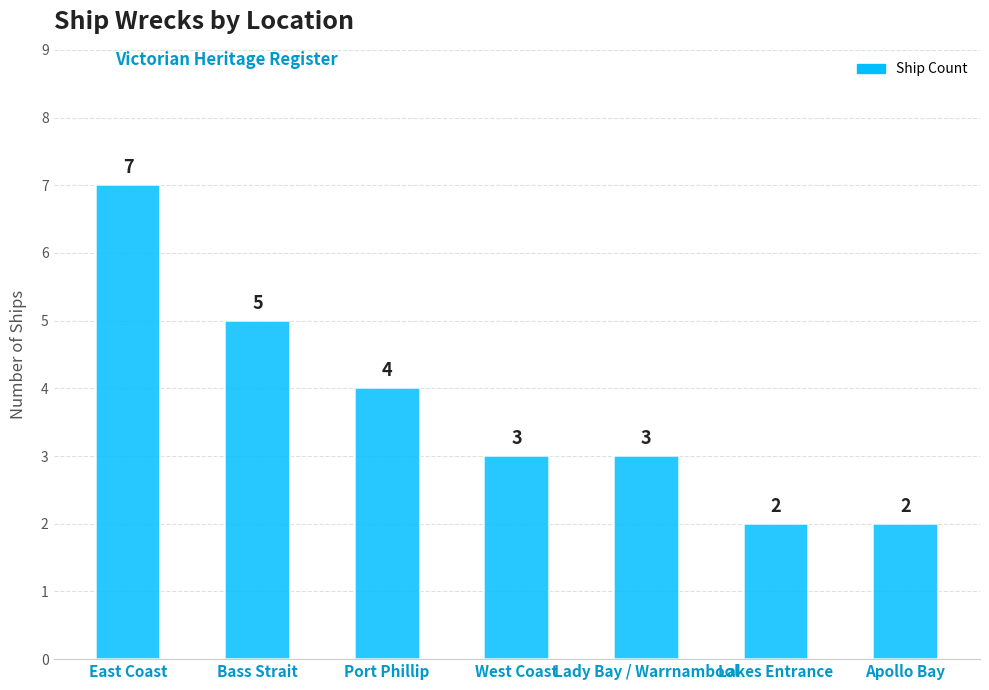

Between Apollo Bay and Bass Strait, which is larger?

Bass Strait